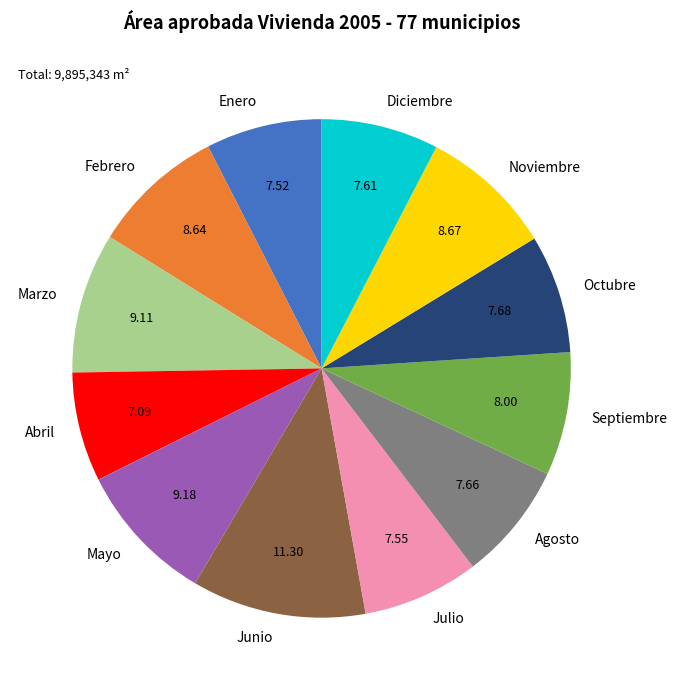

Approximately how many times larger is the value at Mayo compared to Agosto?

1.2